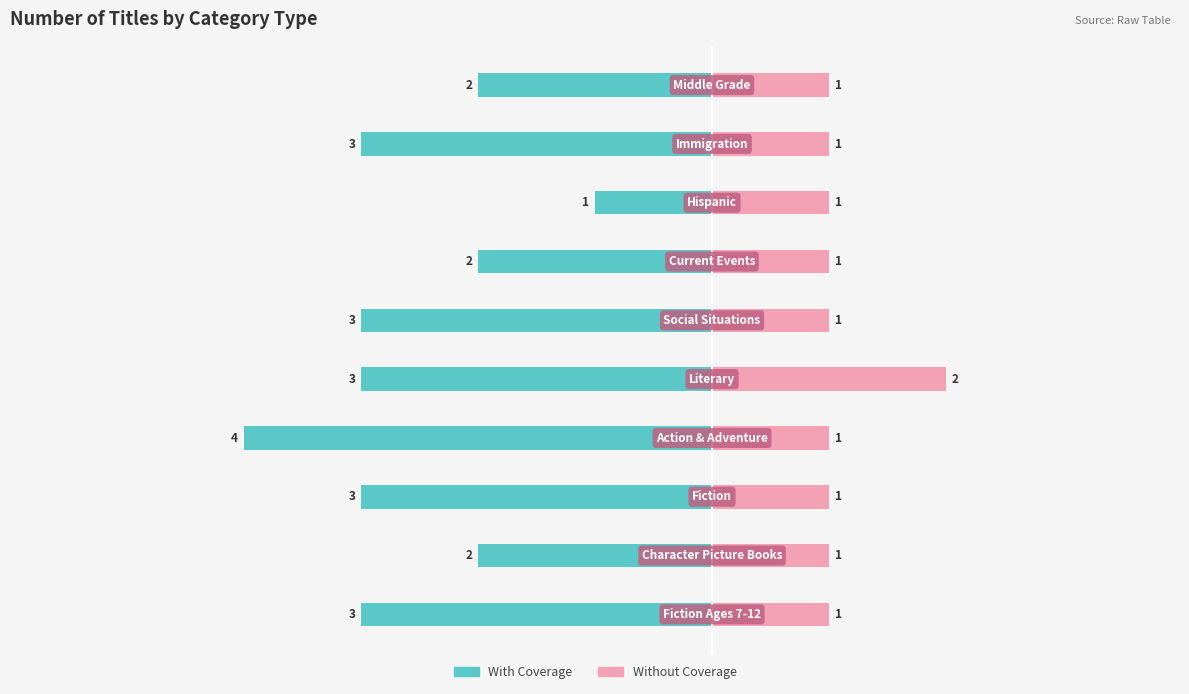

Between −4 and 7, which is larger?

7